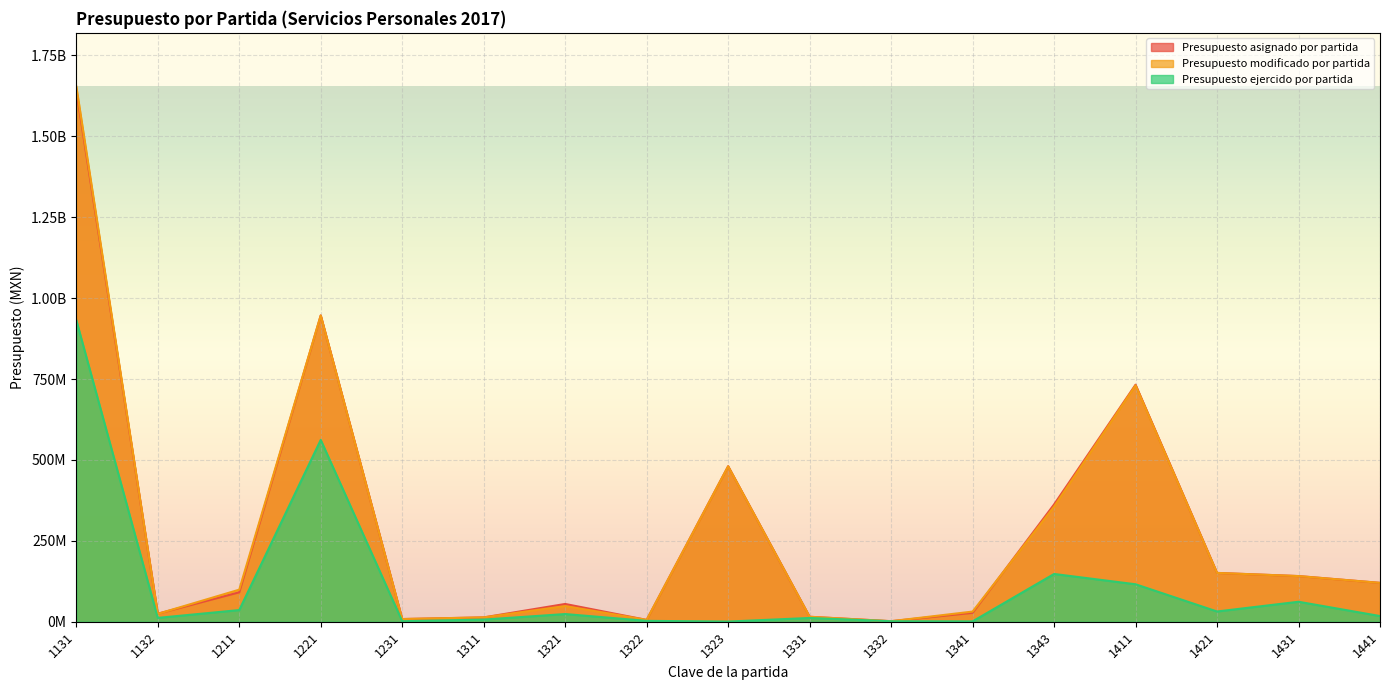

True or false: Presupuesto ejercido por partida and Presupuesto asignado por partida cross at least once.

False